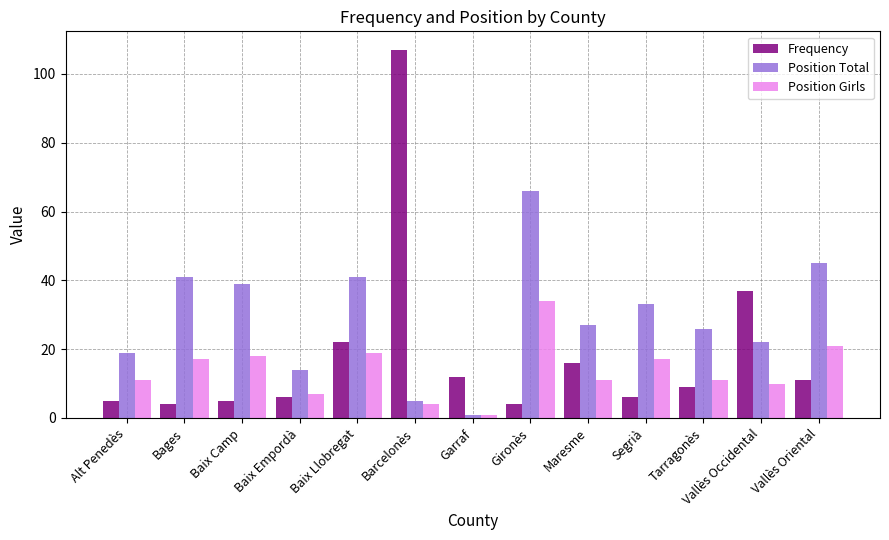

Is it true that Position Total equals 26 at Tarragonès?

True